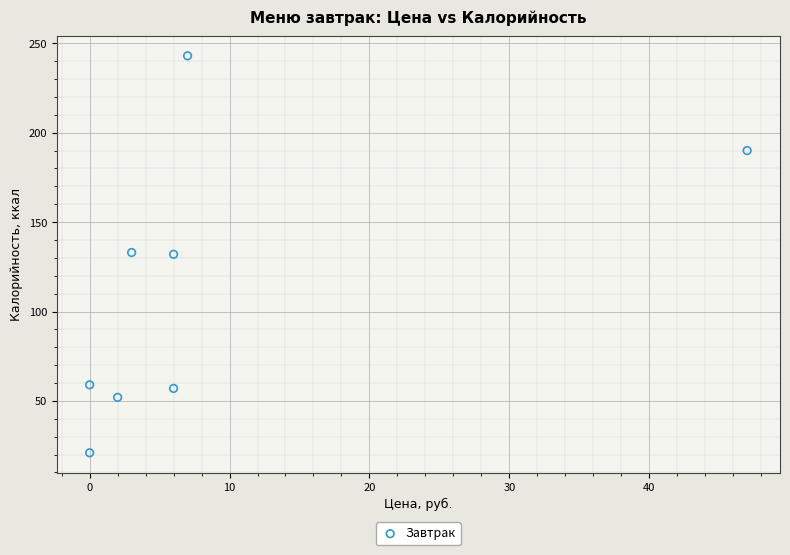

What is the range of Y values (max minus min)?

222